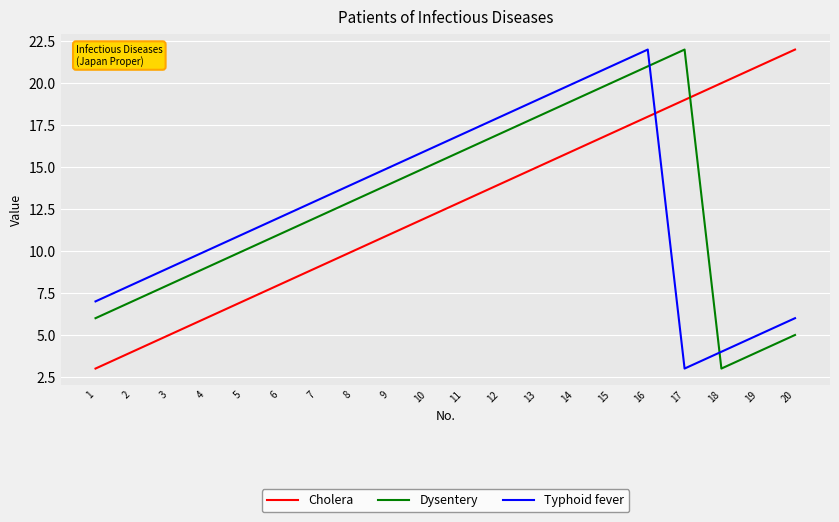

Which category has the highest value in the Cholera series?

20